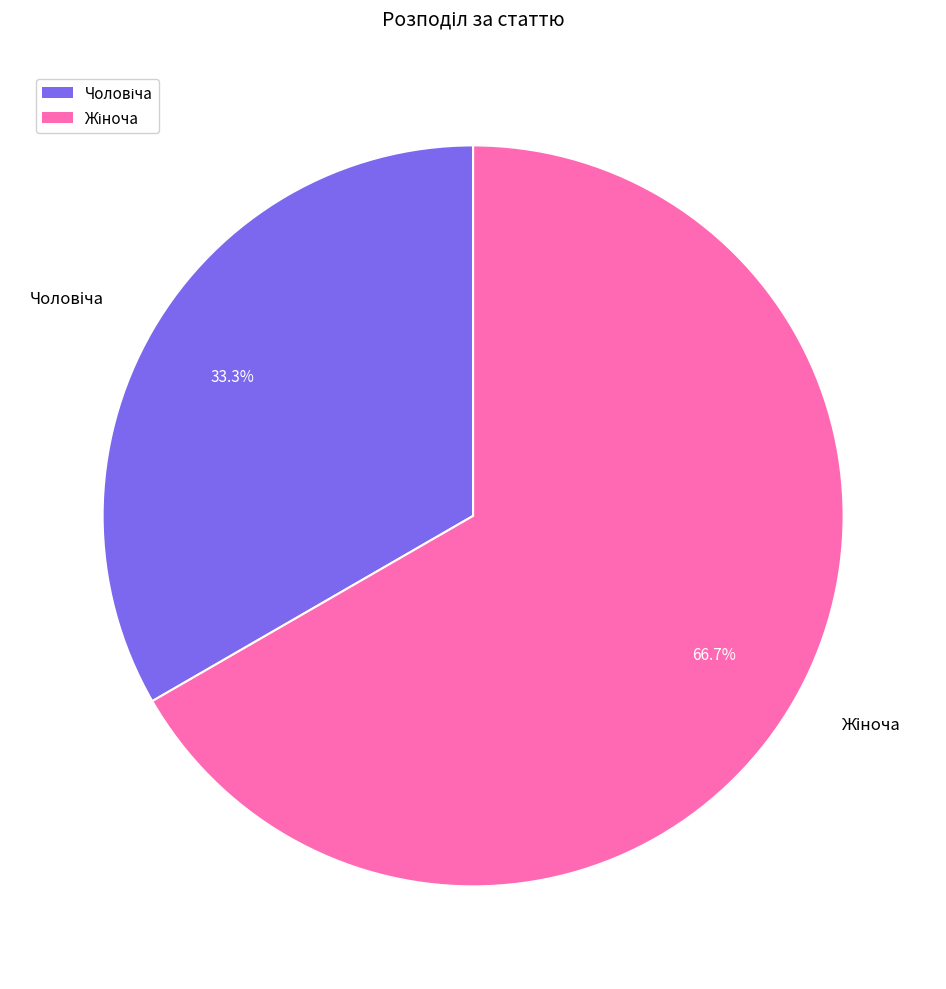

Is there a majority slice in this chart?

Yes